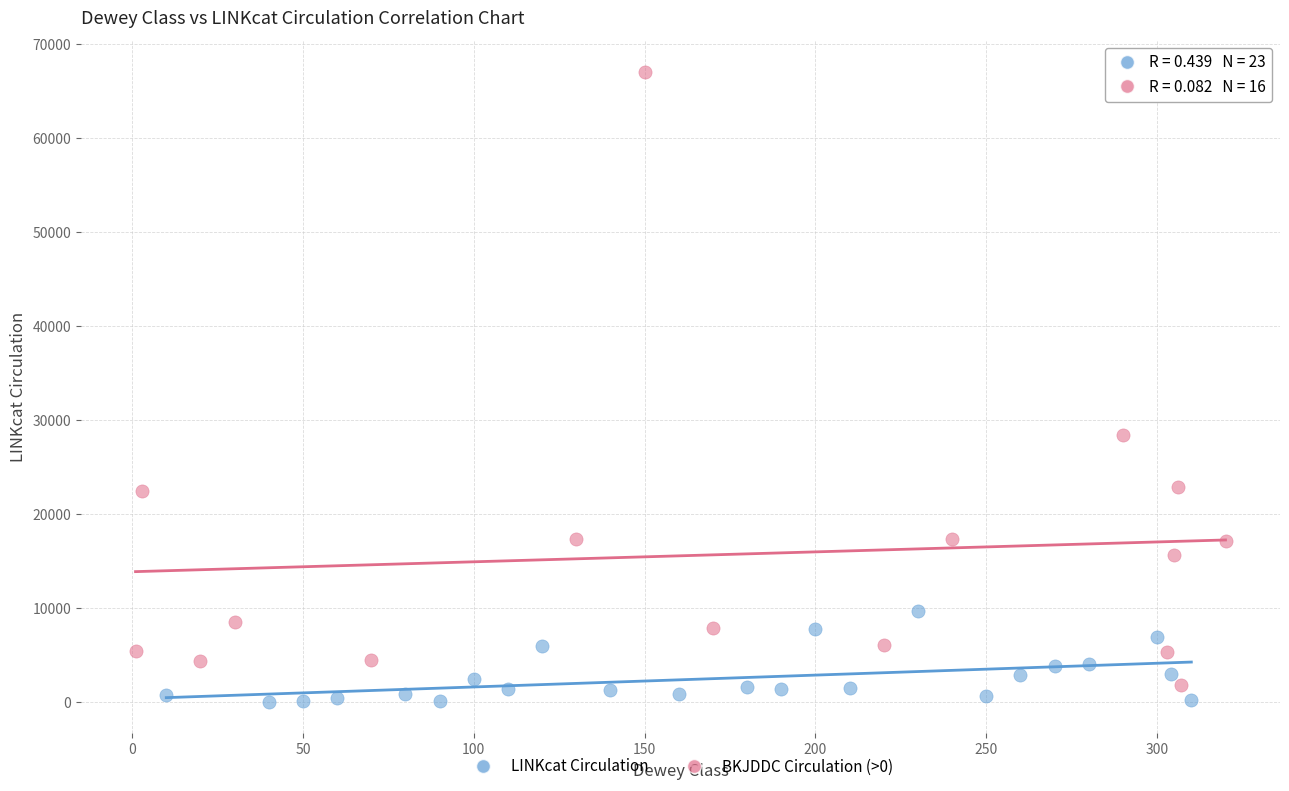

Which series reaches the maximum Y coordinate?

BKJDDC Circulation (>0)